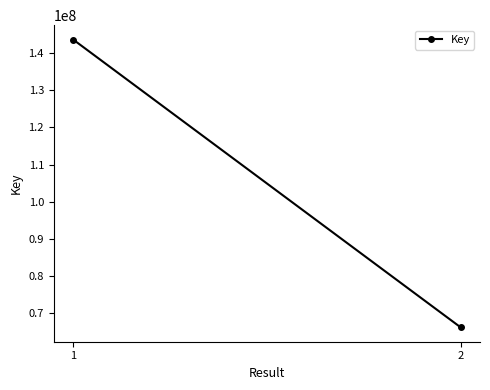

The value at 2 is 28772057. True or false?

False